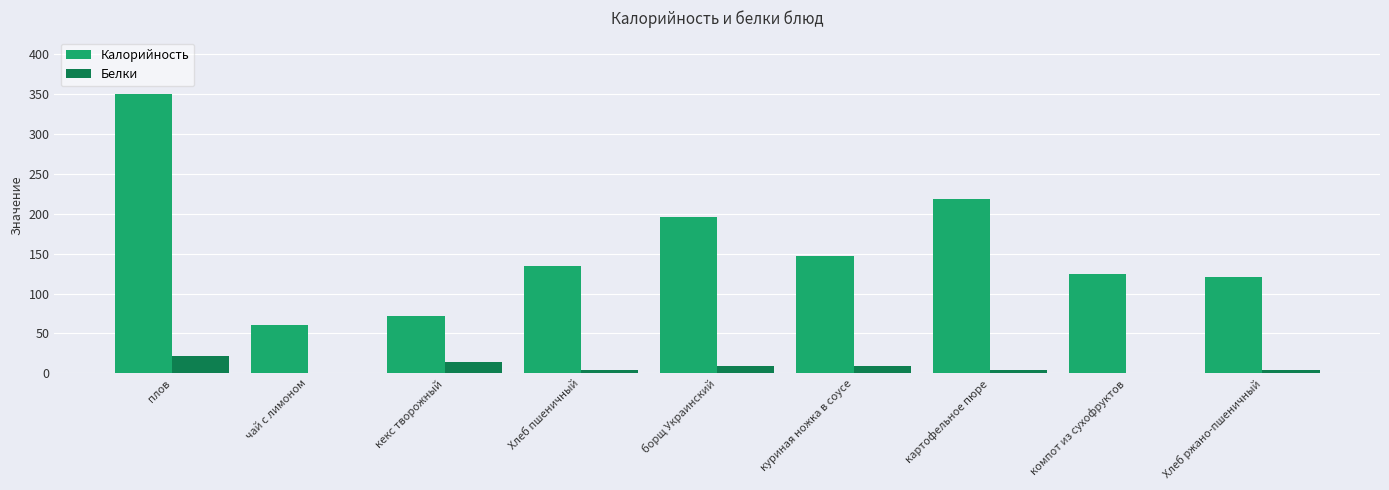

Is the value of Калорийность at картофельное пюре greater than the value of Белки at Хлеб пшеничный?

Yes